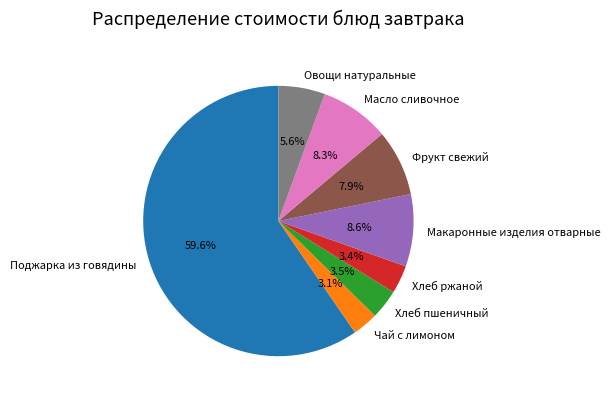

True or false: Поджарка из говядины accounts for 60% of the total.

True